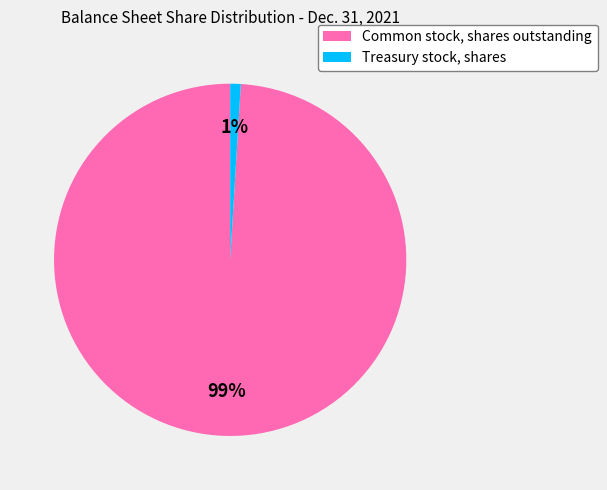

The Treasury stock, shares slice represents 1% of the pie. True or false?

True